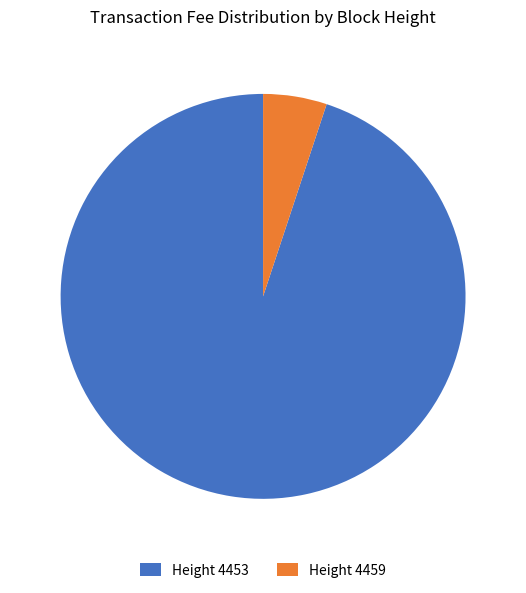

Does any single category account for the majority?

Yes